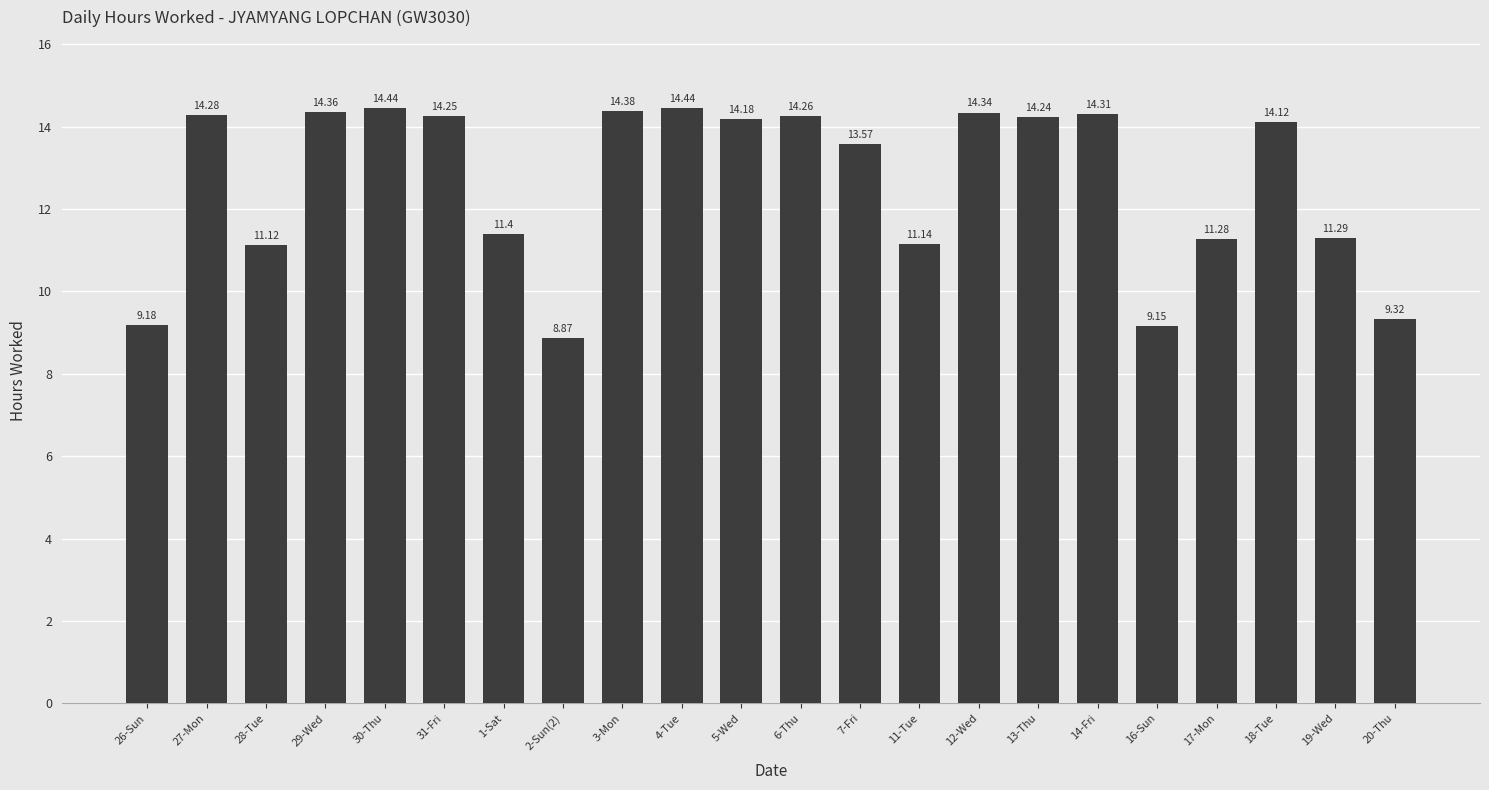

The chart shows a value of 9.3 at 20-Thu. True or false?

True